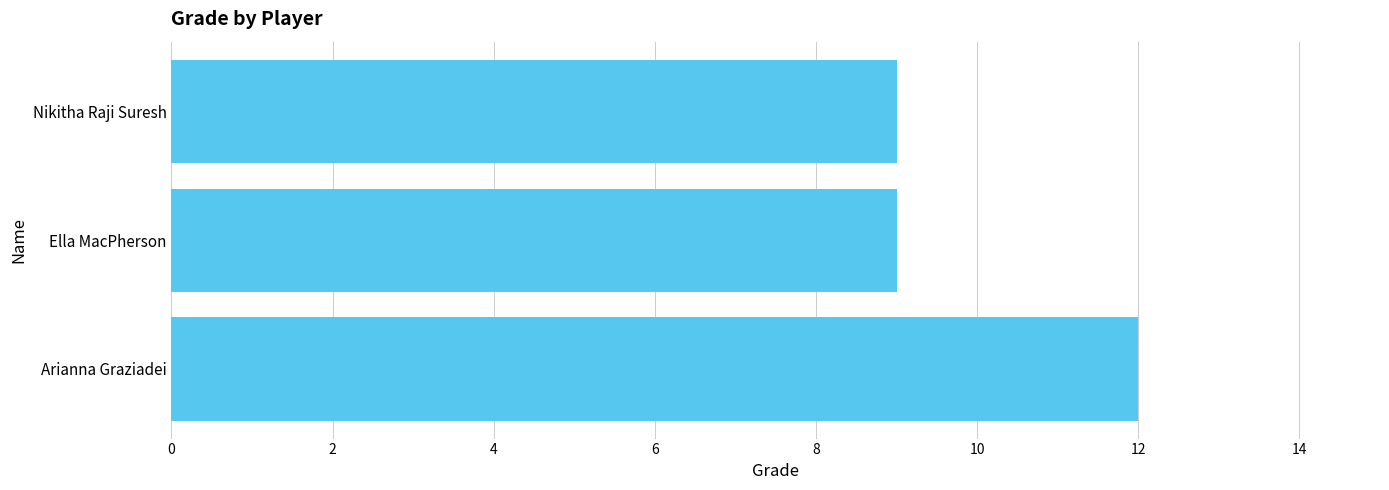

What is the greatest value displayed?

12